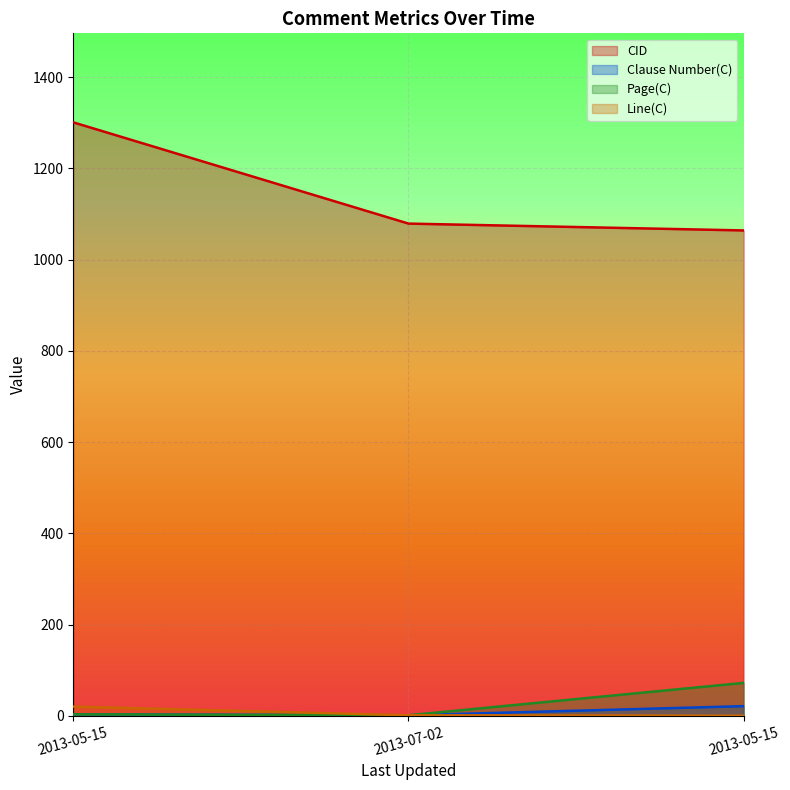

Reading left to right, transcribe all the data shown in this chart.

CID: 1301.0	1079.0	1064.0
Clause Number(C): 3.1	1.0	21.0
Page(C): 3.0	1.0	72.0
Line(C): 20.0	1.0	0.0